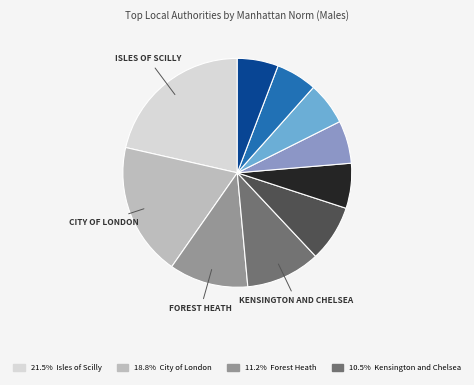

Does any single category account for the majority?

No